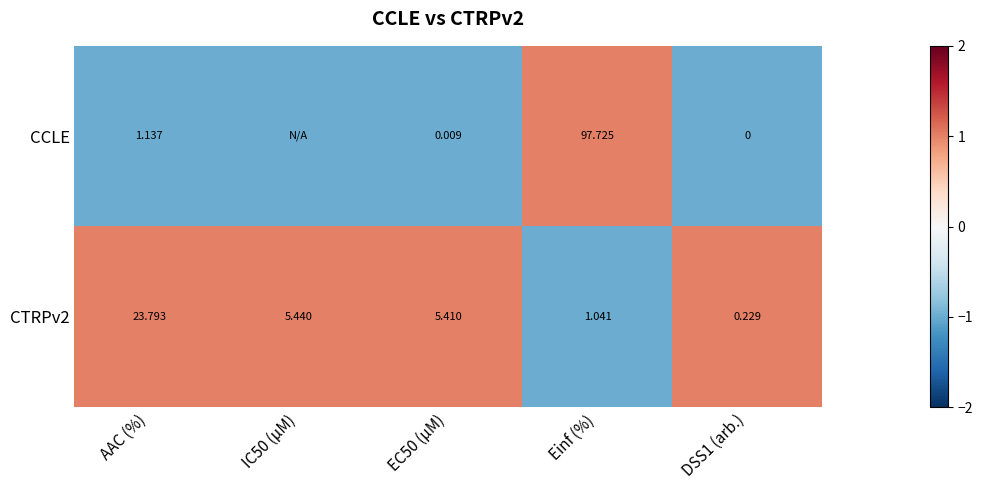

Is the value of CTRPv2 at AAC (%) greater than the value of CCLE at EC50 (µM)?

Yes